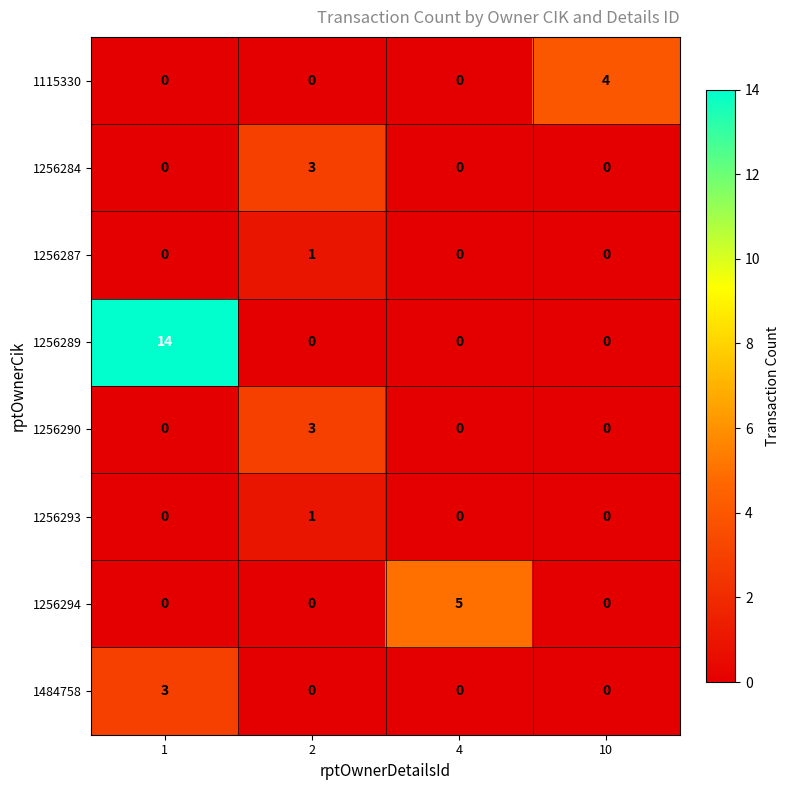

At how many categories does at least one series exceed 2?

4